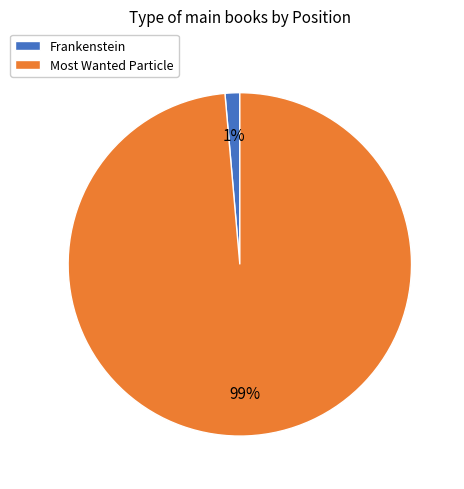

To the nearest percent, what is the combined percentage of Most Wanted Particle and Frankenstein?

100%